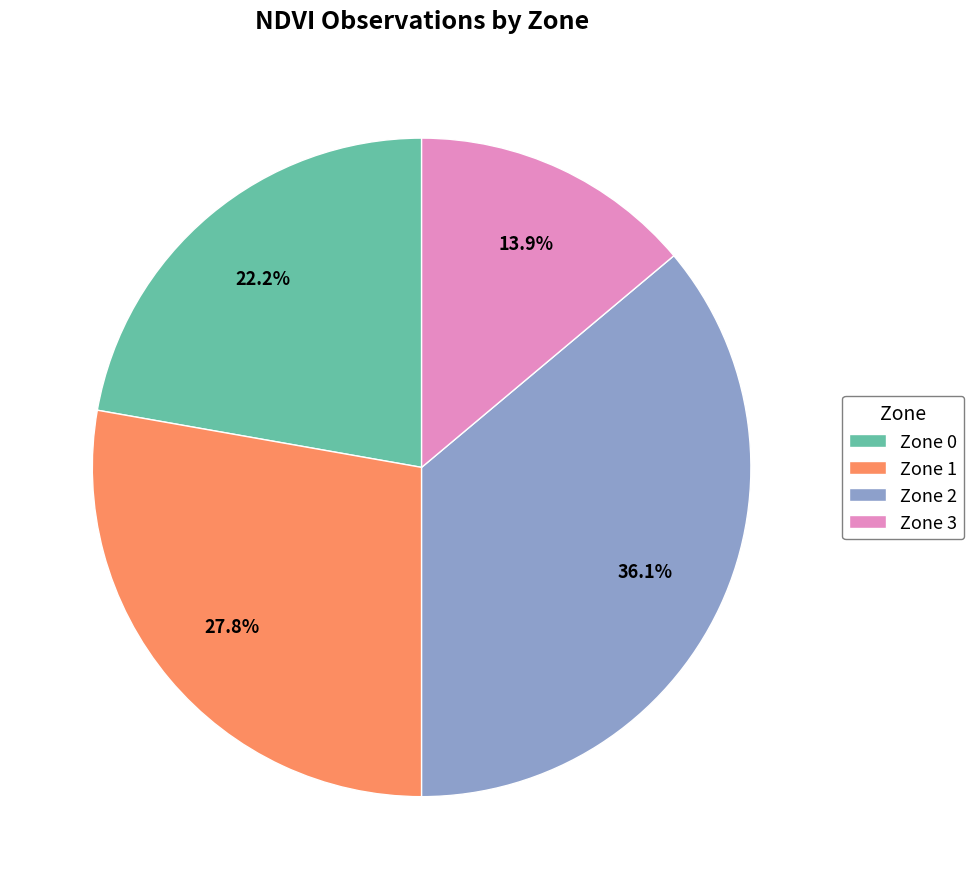

Which has a higher value, Zone 1 or Zone 3?

Zone 1